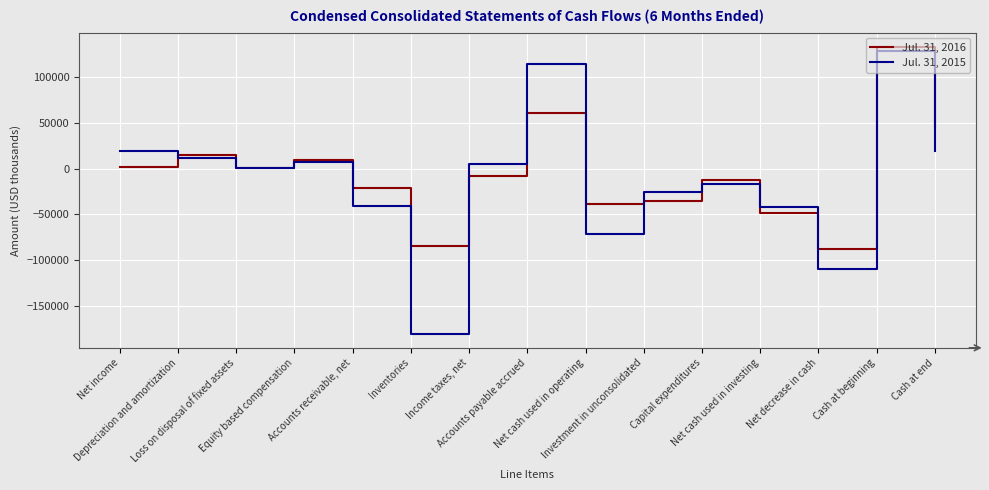

Where does the Jul. 31, 2016 series first go above -7781?

Net income